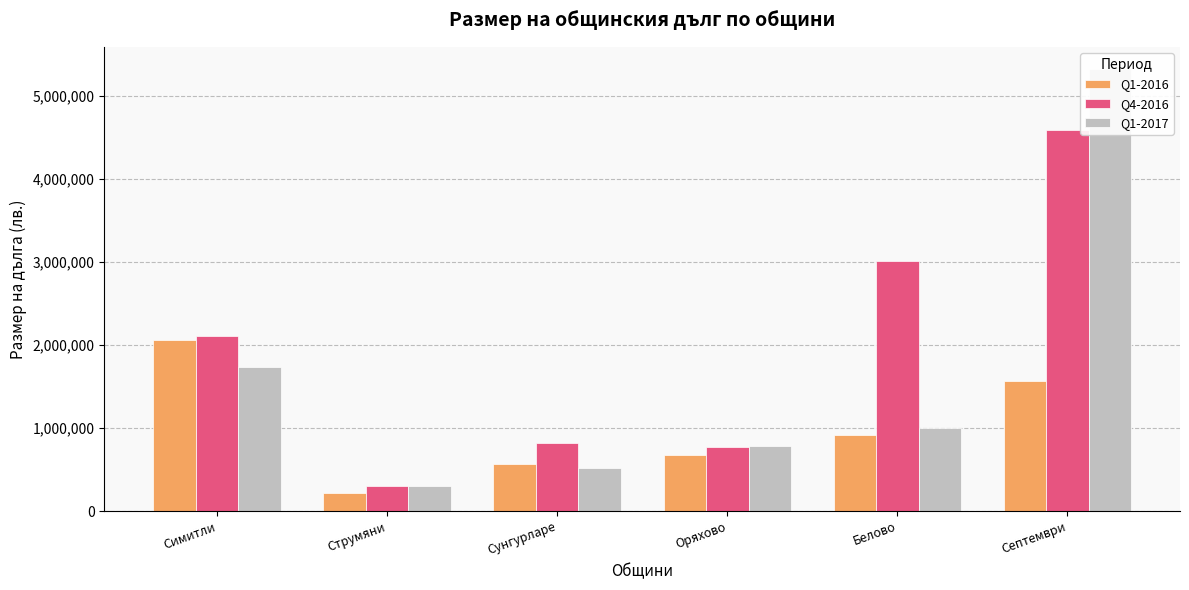

Reading left to right, extract all data points from this chart.

Q1-2016: Симитли=2053968	Струмяни=219956	Сунгурларе=570942	Оряхово=673801	Белово=914589	Септември=1570793
Q4-2016: Симитли=2109223	Струмяни=296902	Сунгурларе=814310	Оряхово=776514	Белово=3006401	Септември=4583339
Q1-2017: Симитли=1728802	Струмяни=299835	Сунгурларе=518090	Оряхово=787360	Белово=995744	Септември=5323659